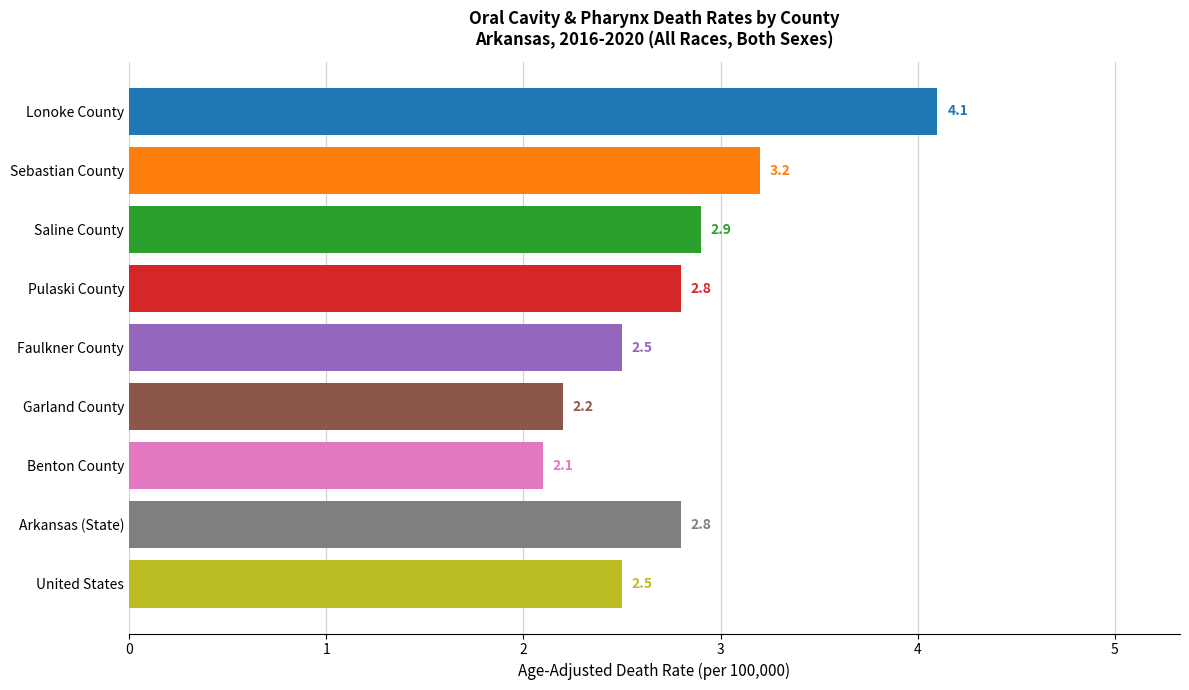

What is the minimum value shown in the chart?

2.1